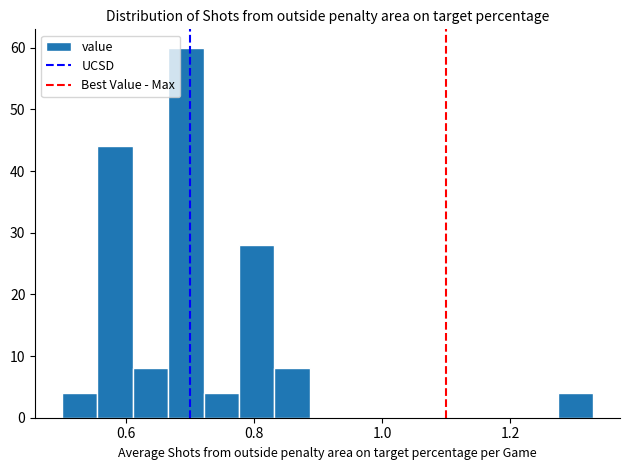

Read against the x-axis, roughly where is the centre of the tallest bar?

0.70